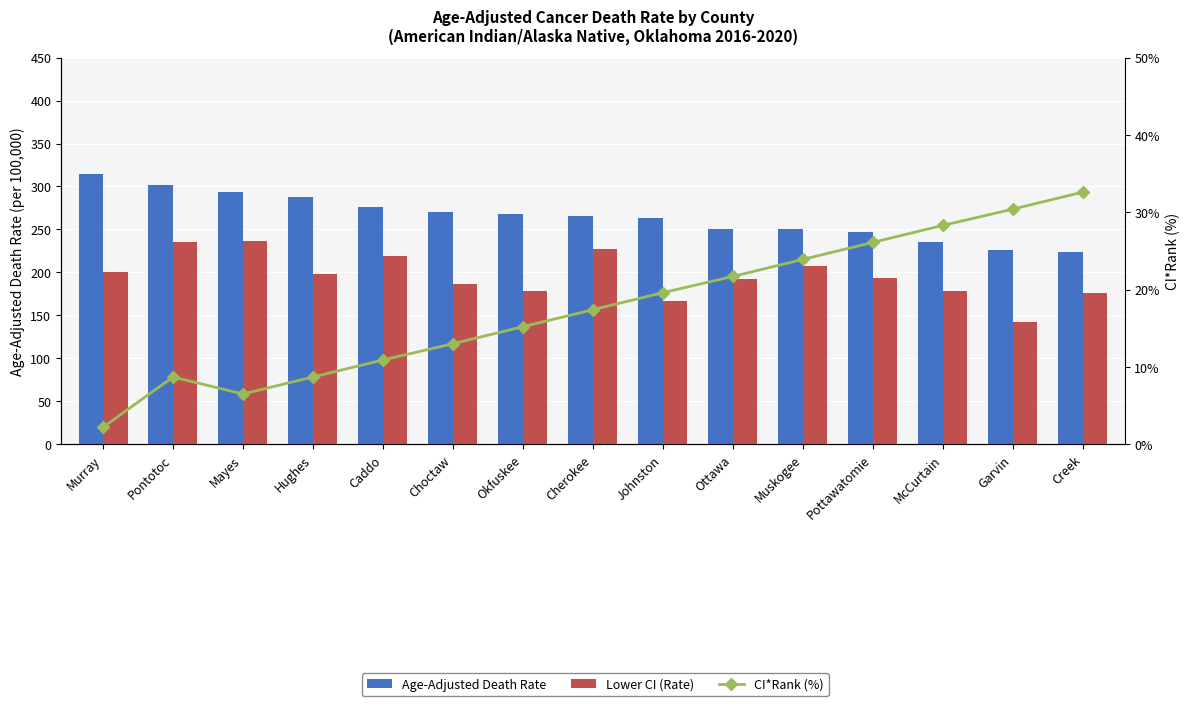

Which series has the largest total across all categories?

Age-Adjusted Death Rate